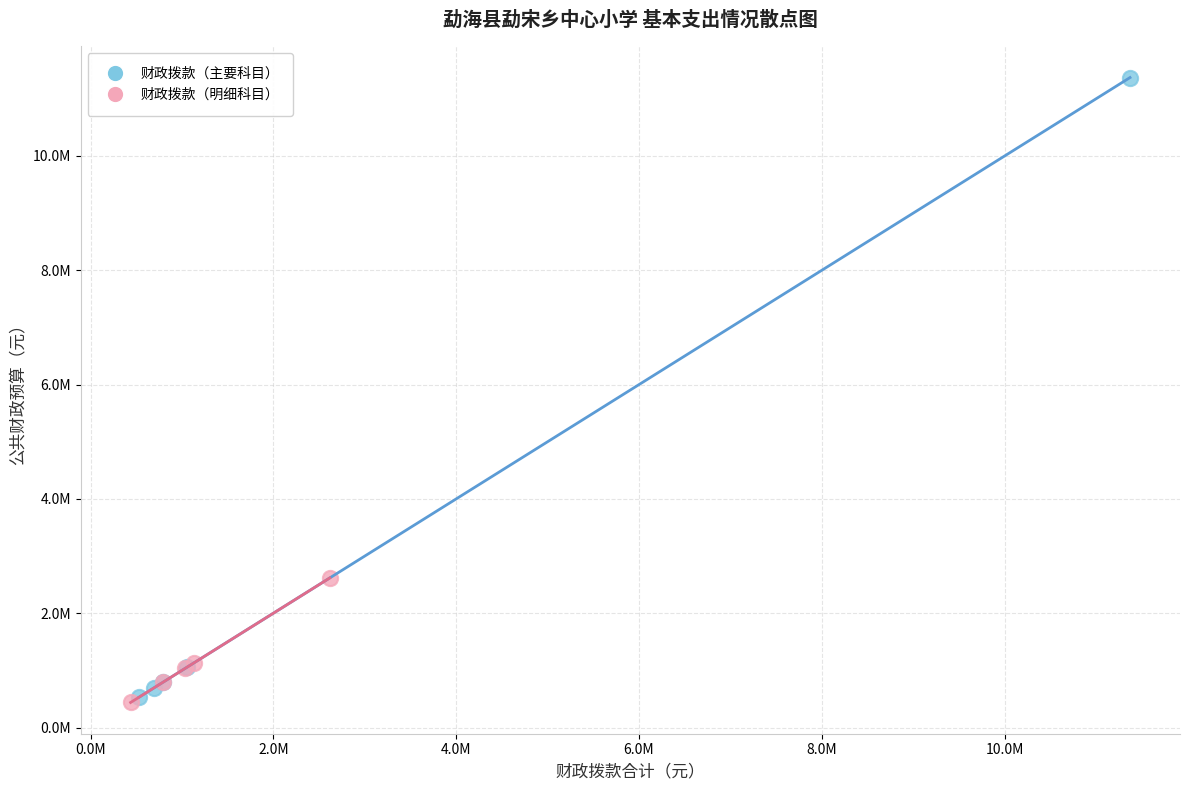

What are all the series names shown in the legend?

财政拨款（主要科目）, 财政拨款（明细科目）